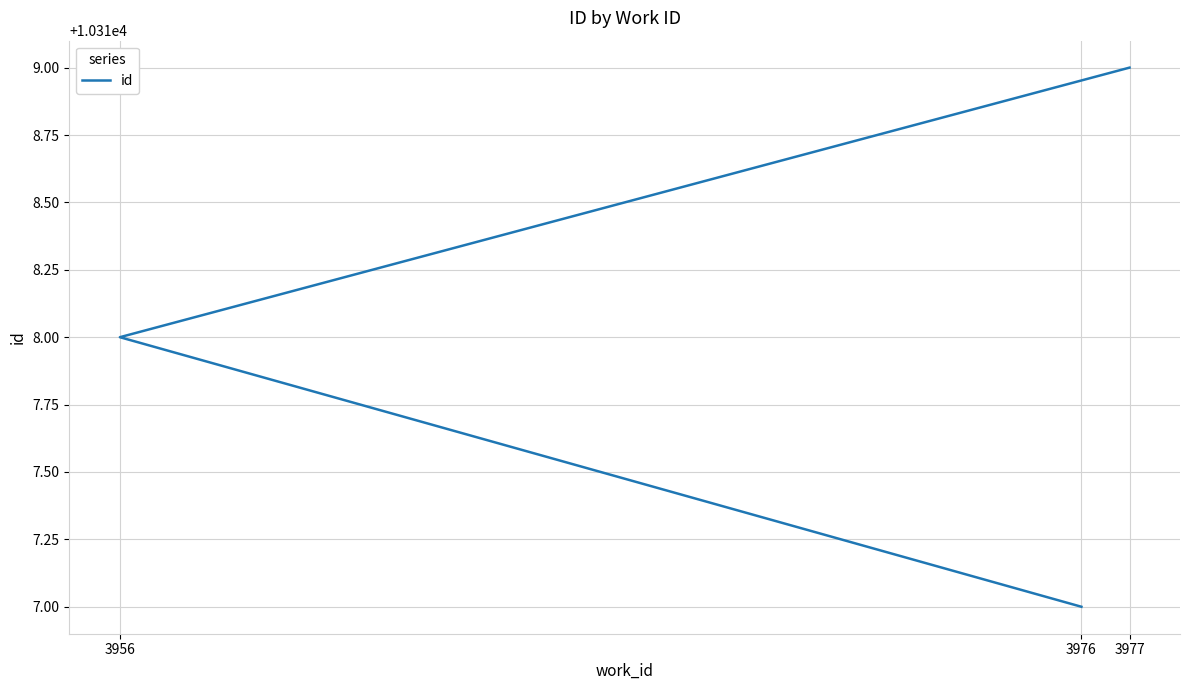

Does the chart have visible grid lines?

Yes